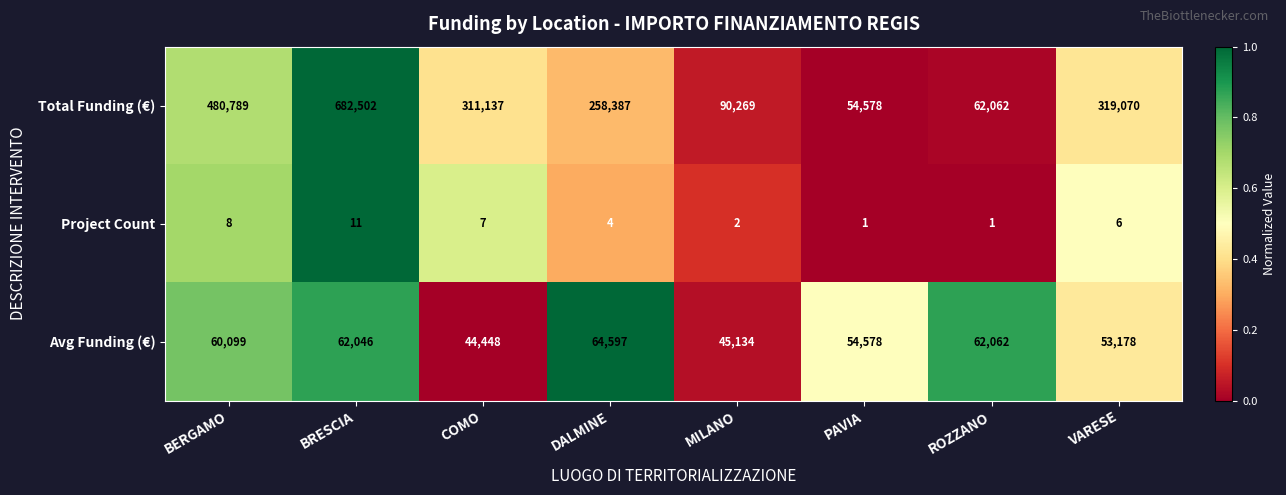

What is the total value across all series at DALMINE?

322988